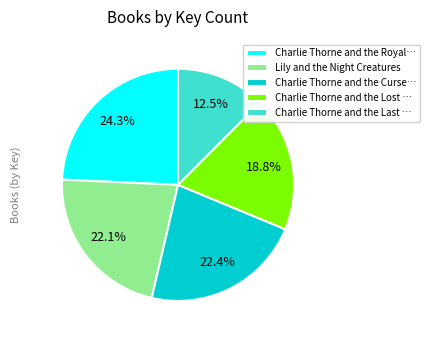

Which has a higher value, Charlie Thorne and the Royal… or Charlie Thorne and the Curse…?

Charlie Thorne and the Royal…